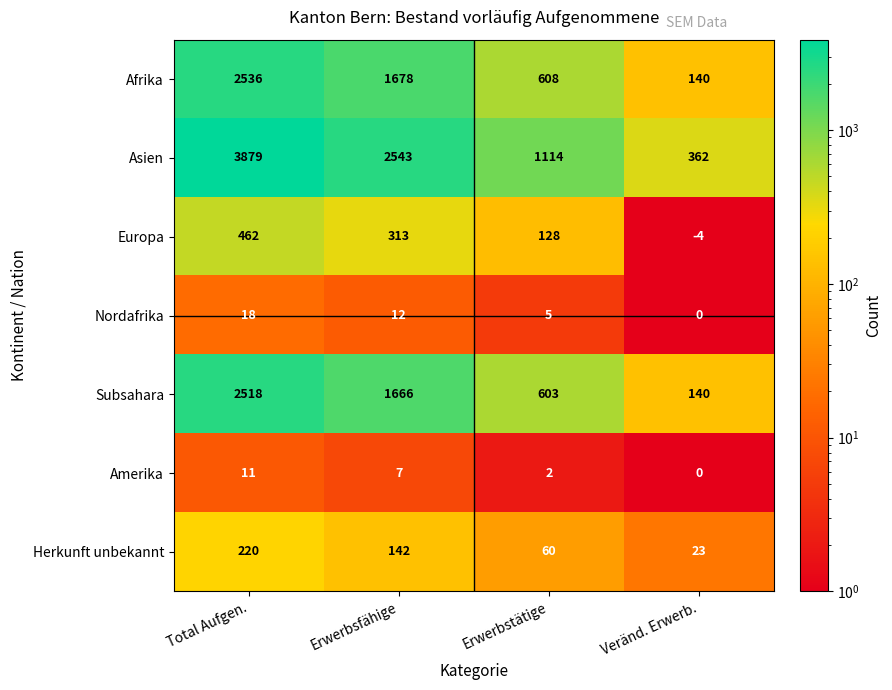

Reading left to right, transcribe all the data shown in this chart.

Afrika: 2536	1678	608	140
Asien: 3879	2543	1114	362
Europa: 462	313	128	-4
Nordafrika: 18	12	5	0
Subsahara: 2518	1666	603	140
Amerika: 11	7	2	0
Herkunft unbekannt: 220	142	60	23